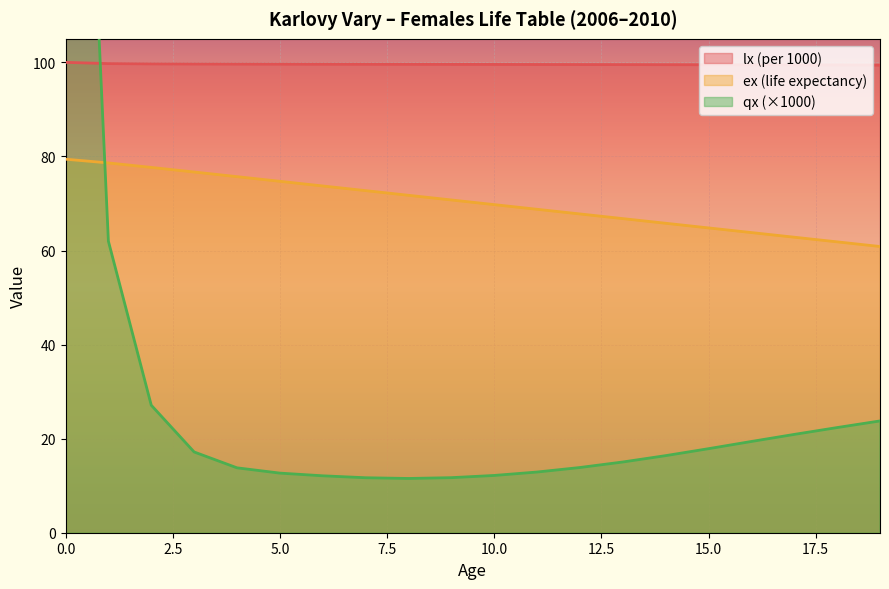

Does the chart display data point markers on the line(s)?

No